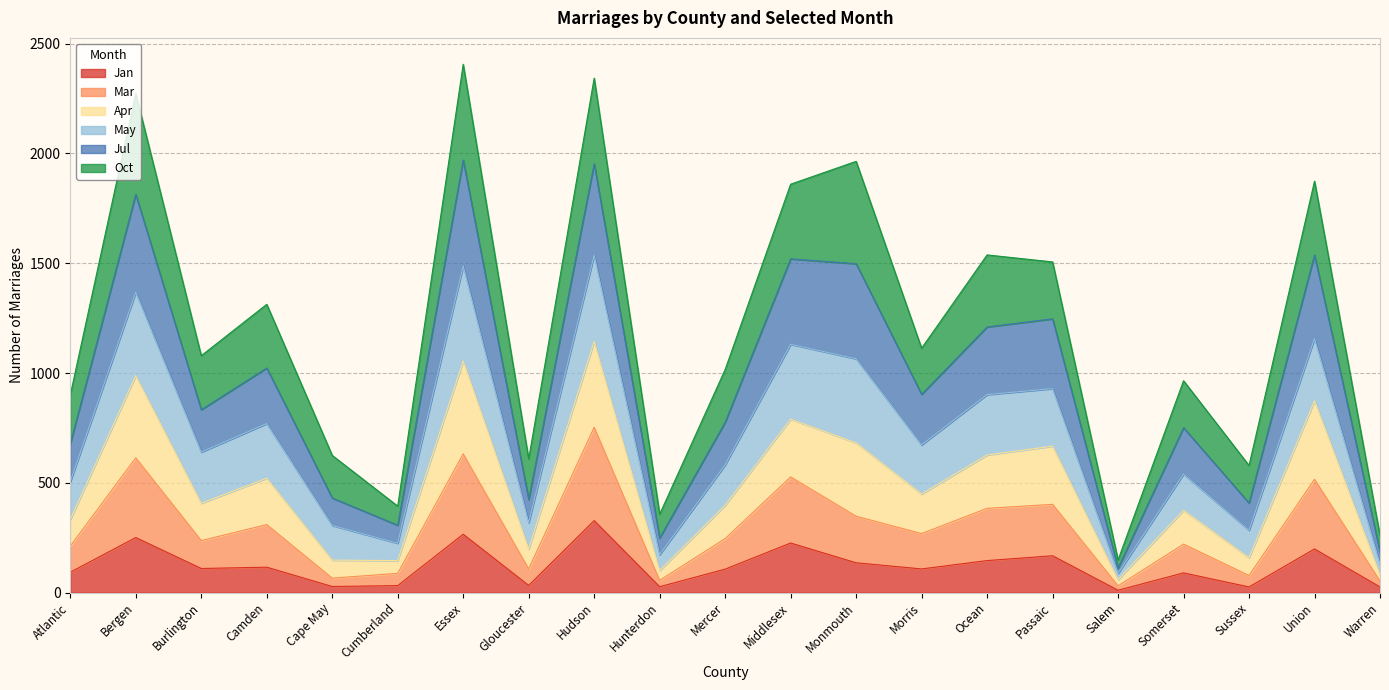

What is the total value across all series at Mercer?

1016